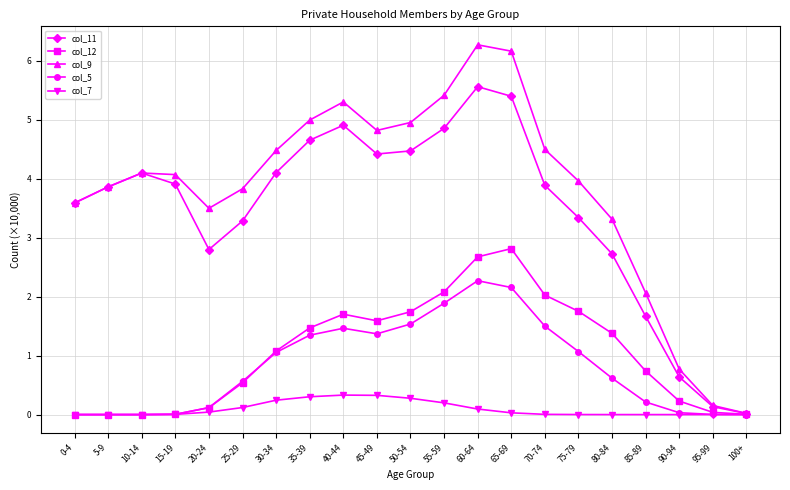

What is the label of the 19th point from the right?

10-14